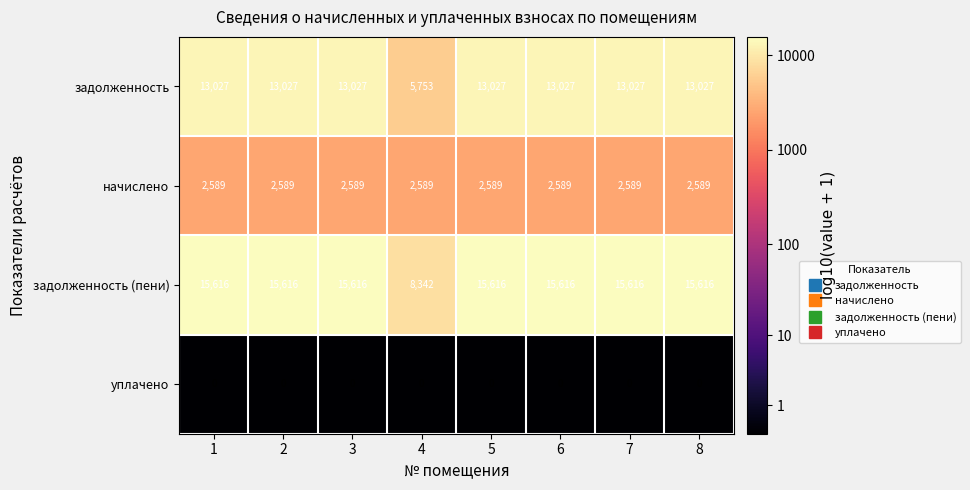

What is the total value across all series at 4?

16684